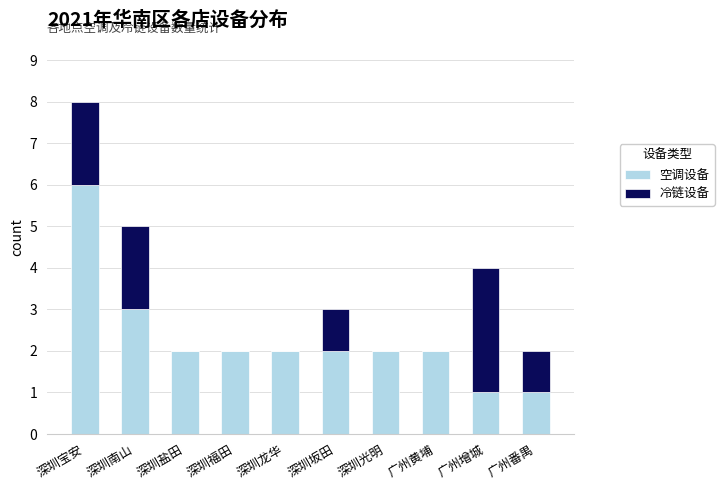

Is it true that 空调设备 equals 2 at 深圳坂田?

True